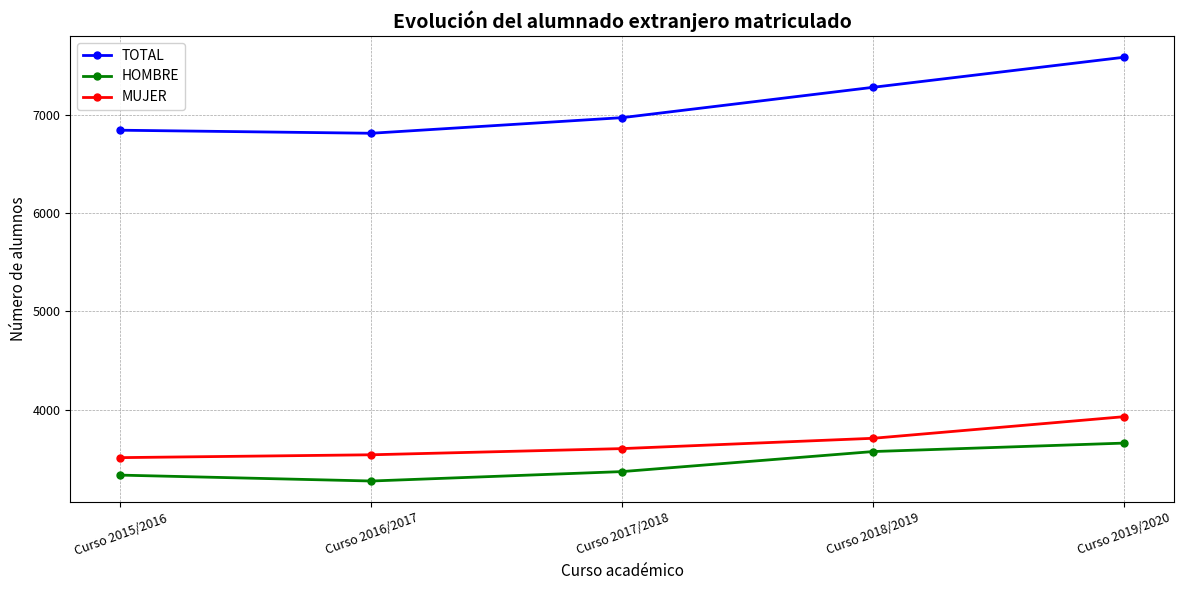

Is it true that HOMBRE equals 6401 at Curso 2019/2020?

False